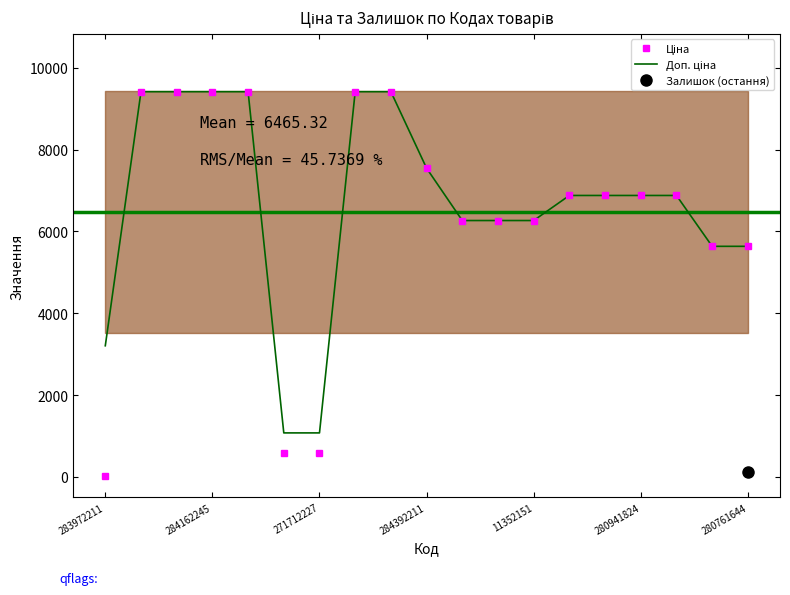

Reading right to left, what are all the values shown in this chart?

Ціна: 5636.0	5636.0	6879.5	6879.5	6879.5	6879.5	6266.7	6266.7	6266.7	7545.9	9416.9	9416.9	586.0	586.0	9416.9	9416.9	9416.9	9416.9	32.0
Доп. ціна: 5636.0	5636.0	6879.5	6879.5	6879.5	6879.5	6266.7	6266.7	6266.7	7545.9	9416.9	9416.9	1074.5	1074.5	9416.9	9416.9	9416.9	9416.9	3205.0